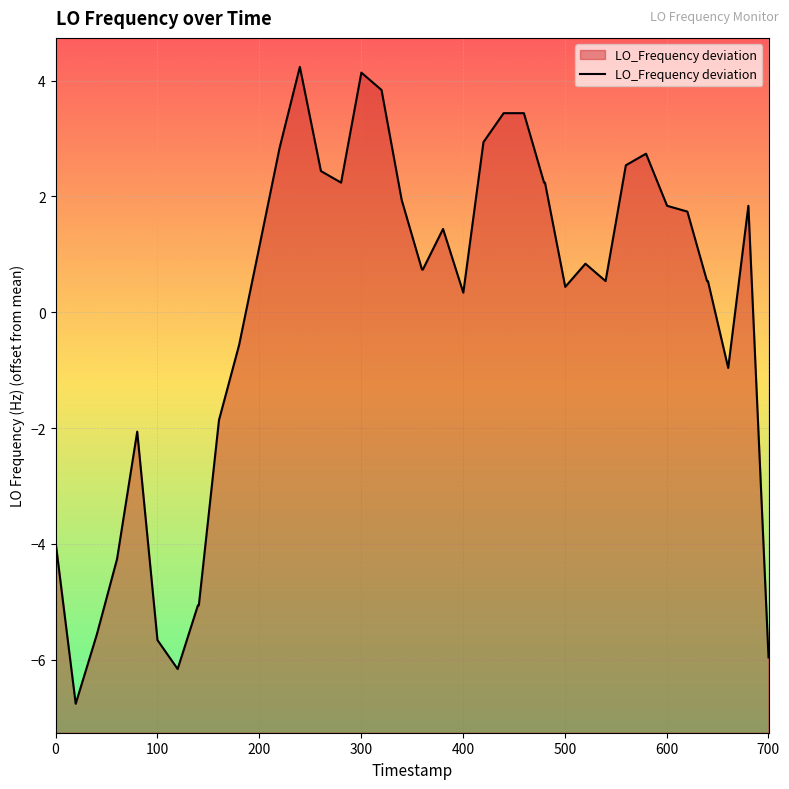

What is the difference between the maximum and minimum values?

11.0